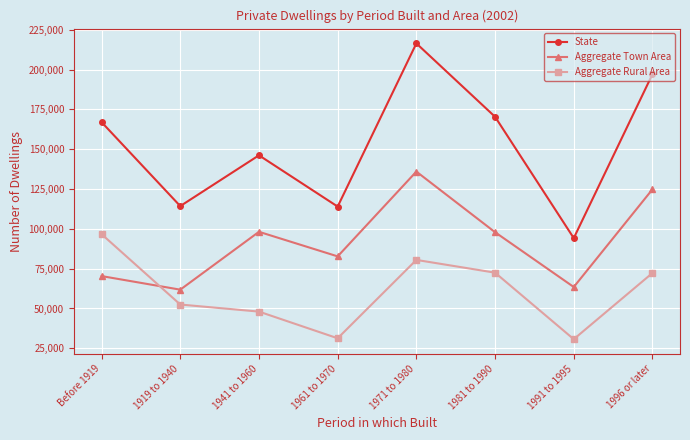

What is the label of the 1st point from the right?

1996 or later